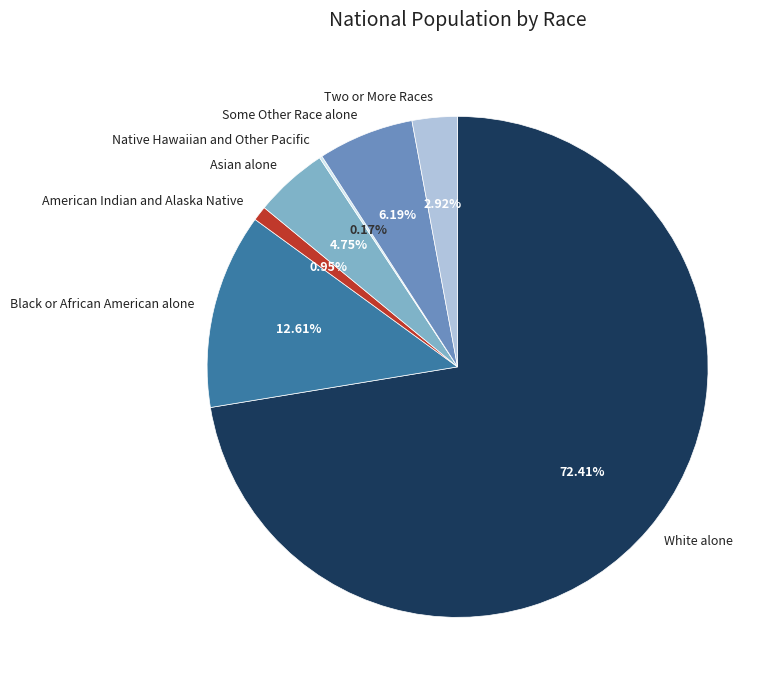

What percentage is NOT represented by White alone?

27.6%